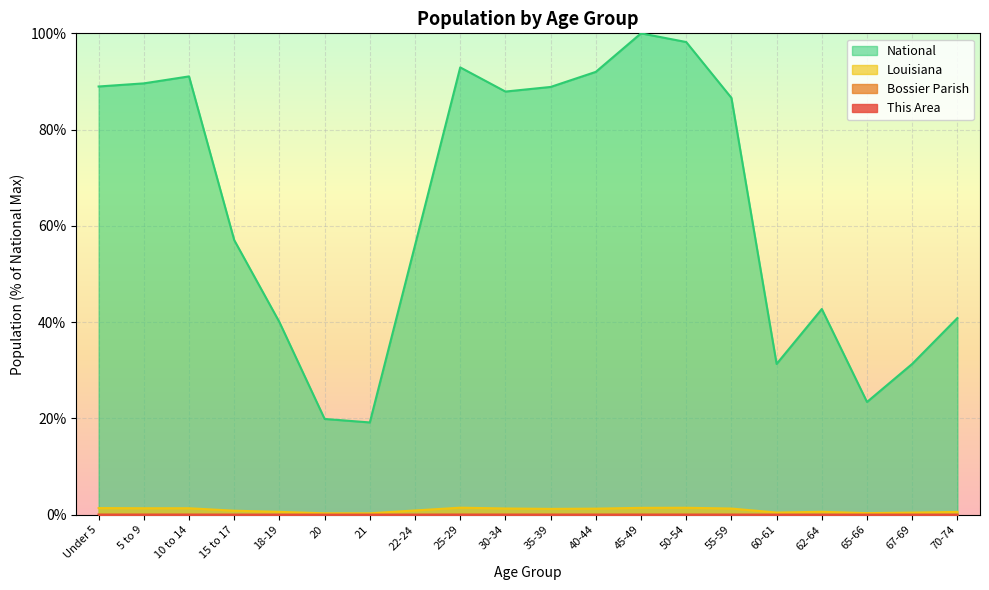

At which category is the sum across all series the highest?

45-49